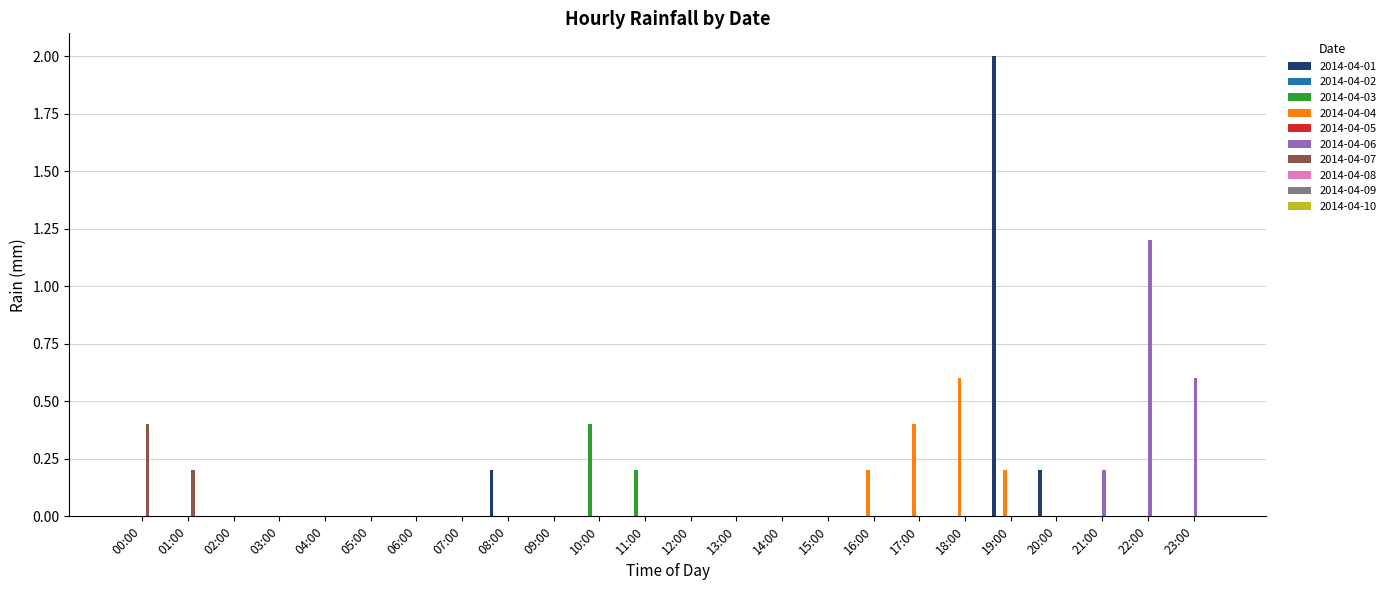

Which series changed the most between 07:00 and 17:00?

2014-04-04